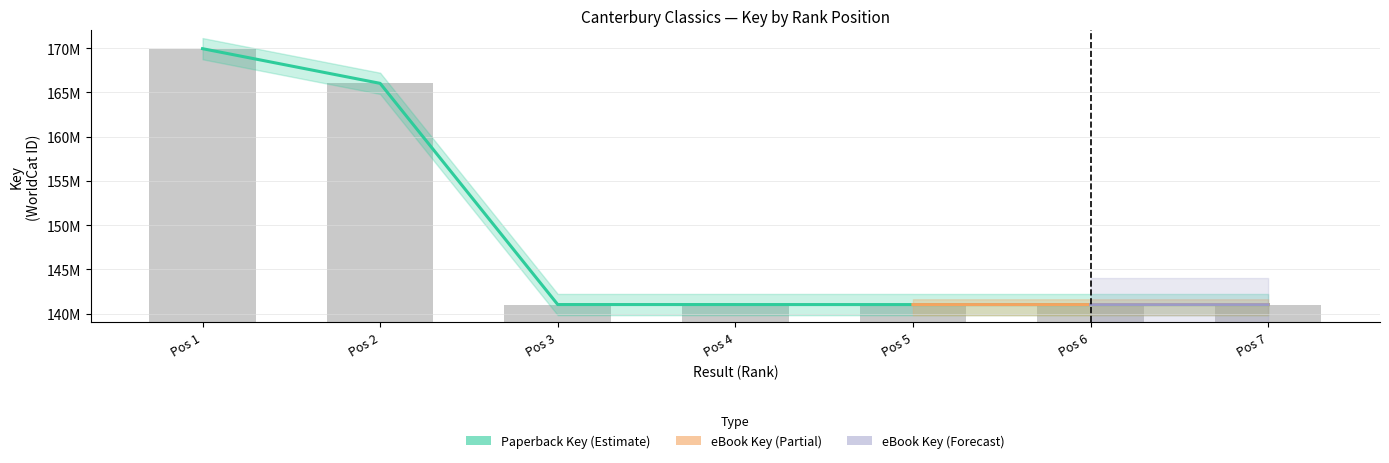

What is the difference between the second highest and second lowest values in the Paperback Key series?

24994006